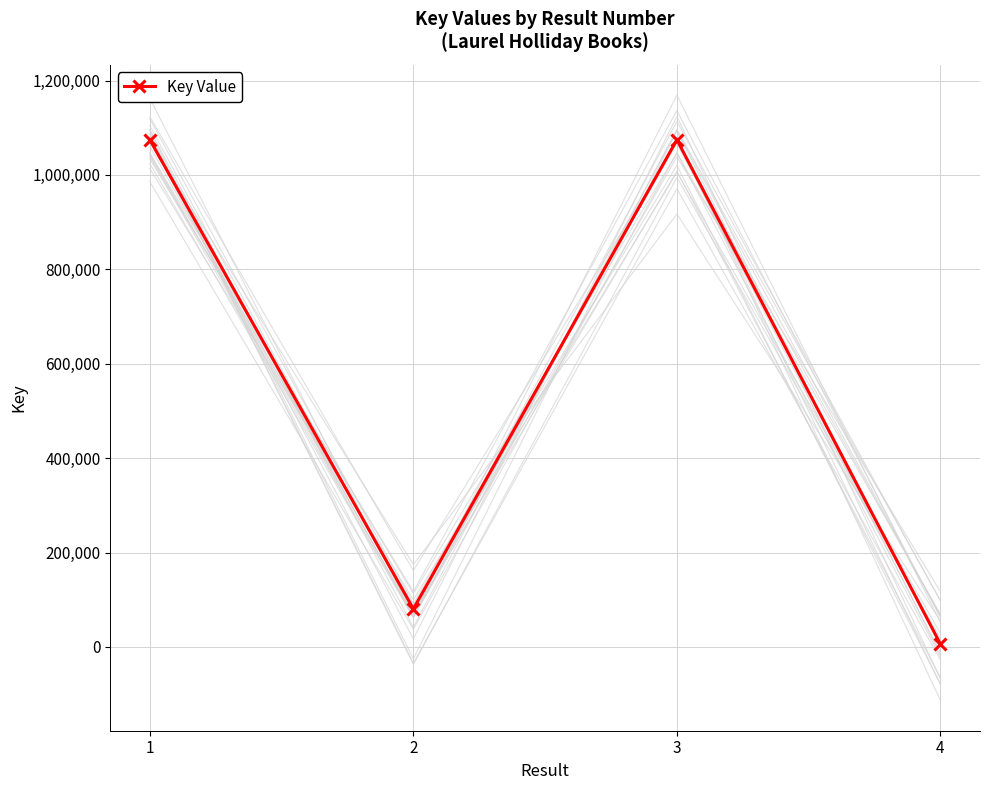

How many points are higher than both their immediate neighbors (excluding endpoints)?

1